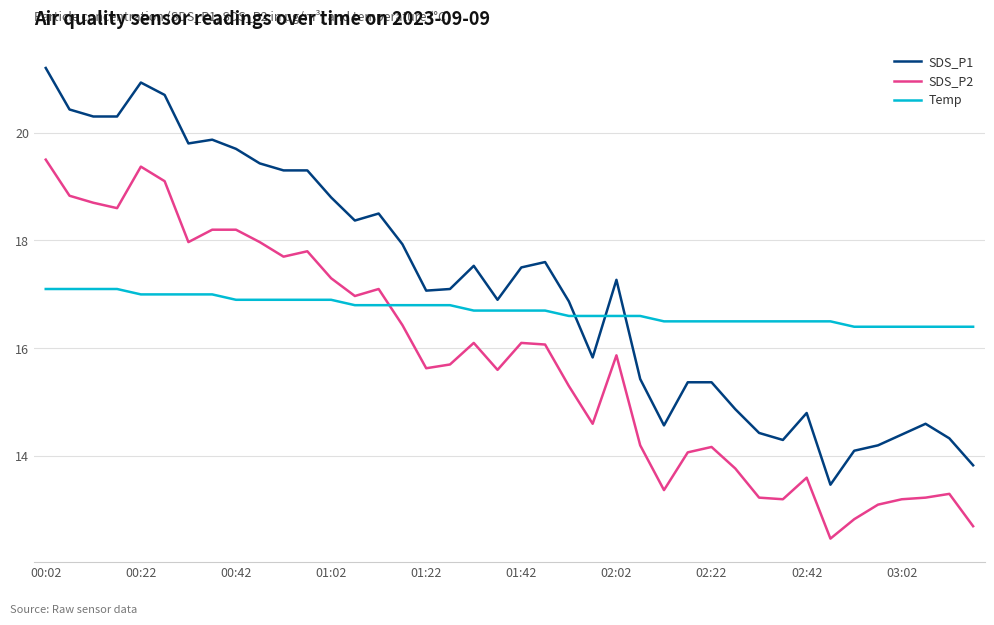

What is the difference between the maximum and second lowest values in the SDS_P1 series?

7.4